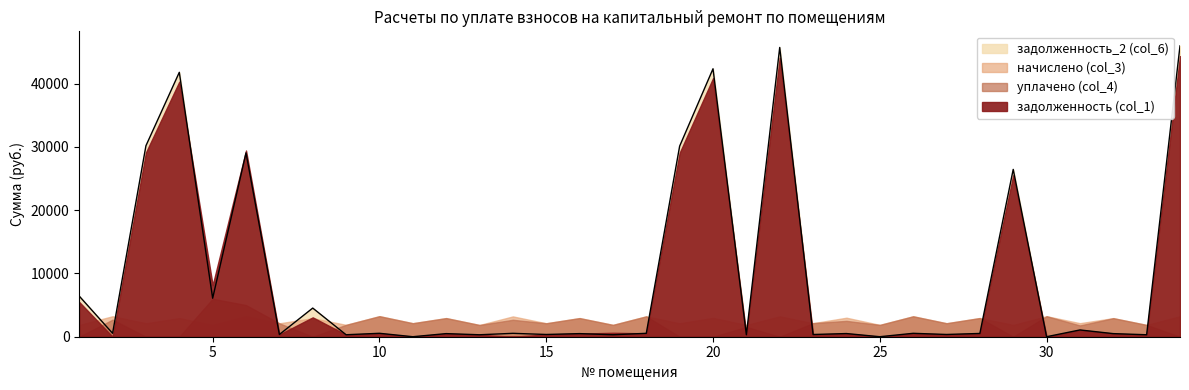

What is the value of the задолженность (col_1) point at the 12th from the left?

490.4